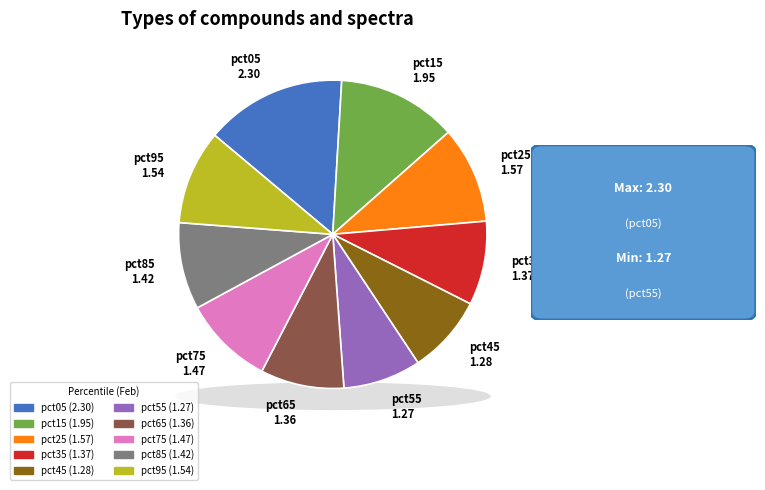

What is the smallest slice in the pie chart?

pct55